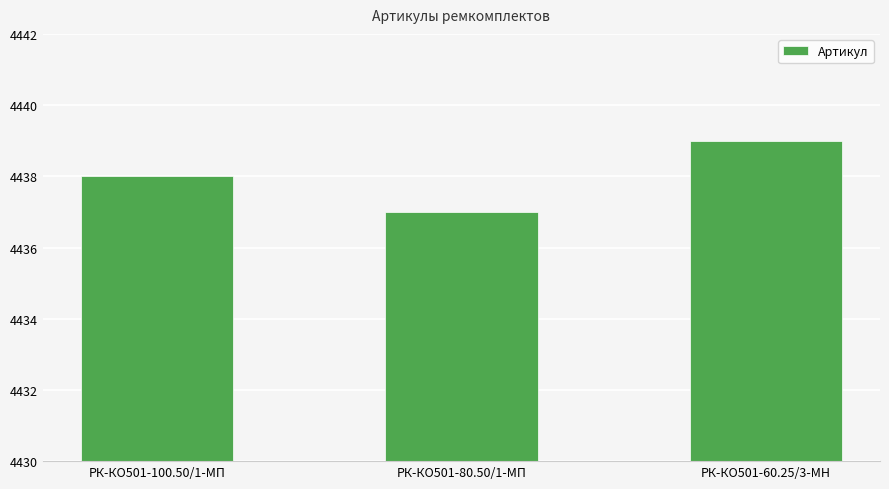

Rank the categories by value from highest to lowest.

РК-КО501-60.25/3-МН, РК-КО501-100.50/1-МП, РК-КО501-80.50/1-МП